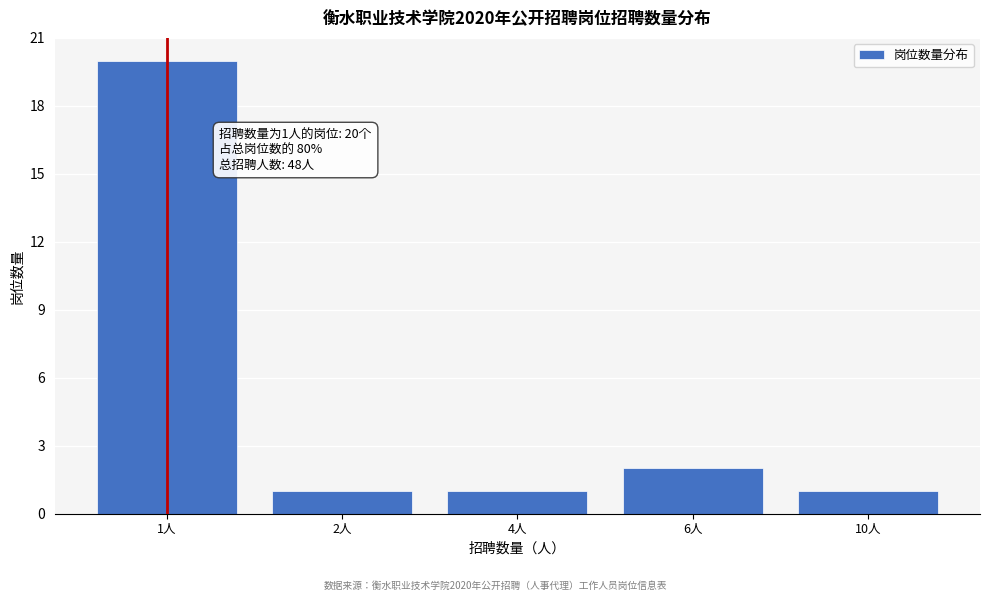

Reading right to left, list all the values displayed in this chart.

1	2	1	1	20